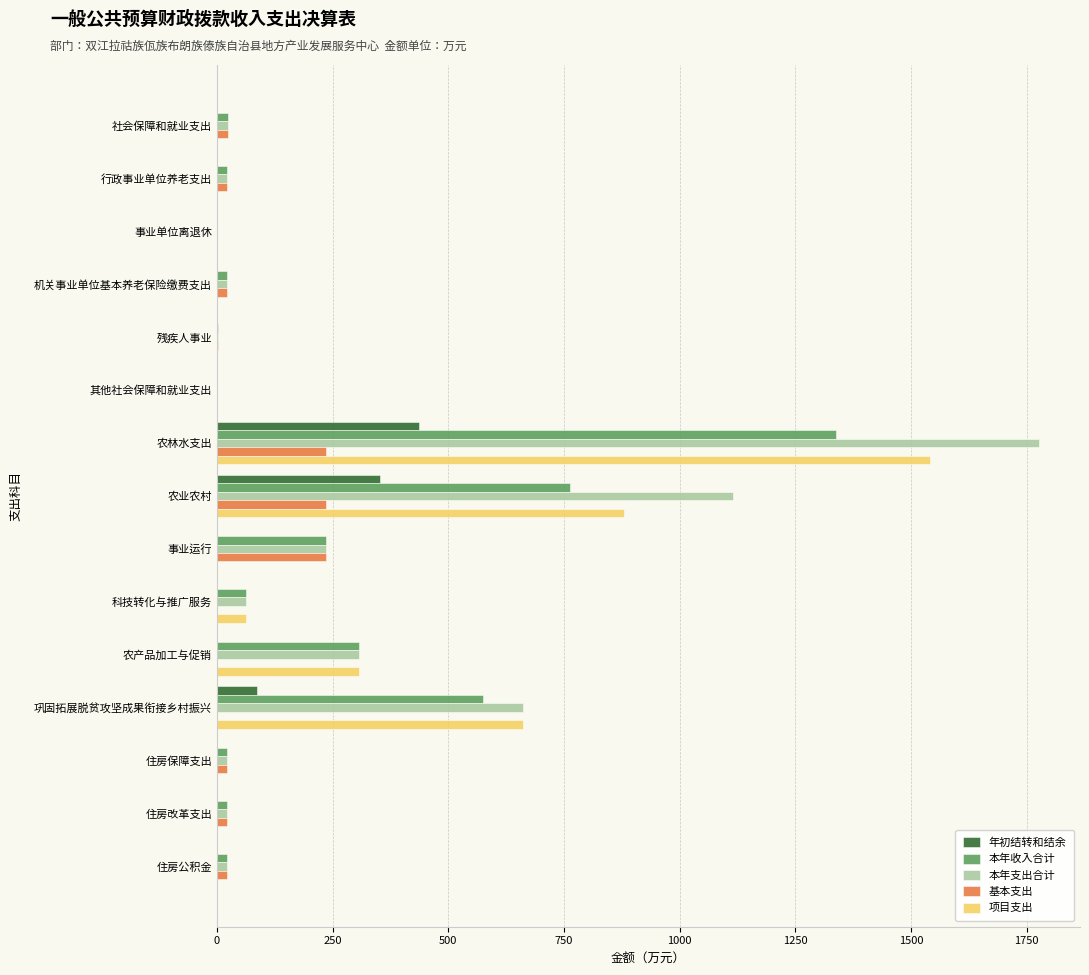

The value of 项目支出 at 巩固拓展脱贫攻坚成果衔接乡村振兴 is 288.7. True or false?

False